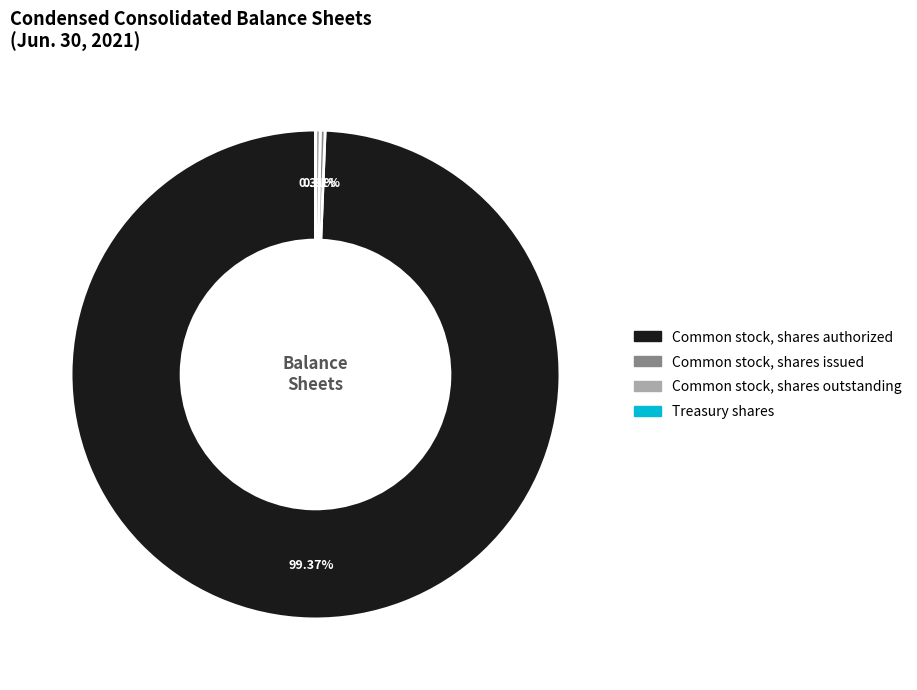

Combined, do Common stock, shares issued and Common stock, shares authorized account for over 50%?

Yes